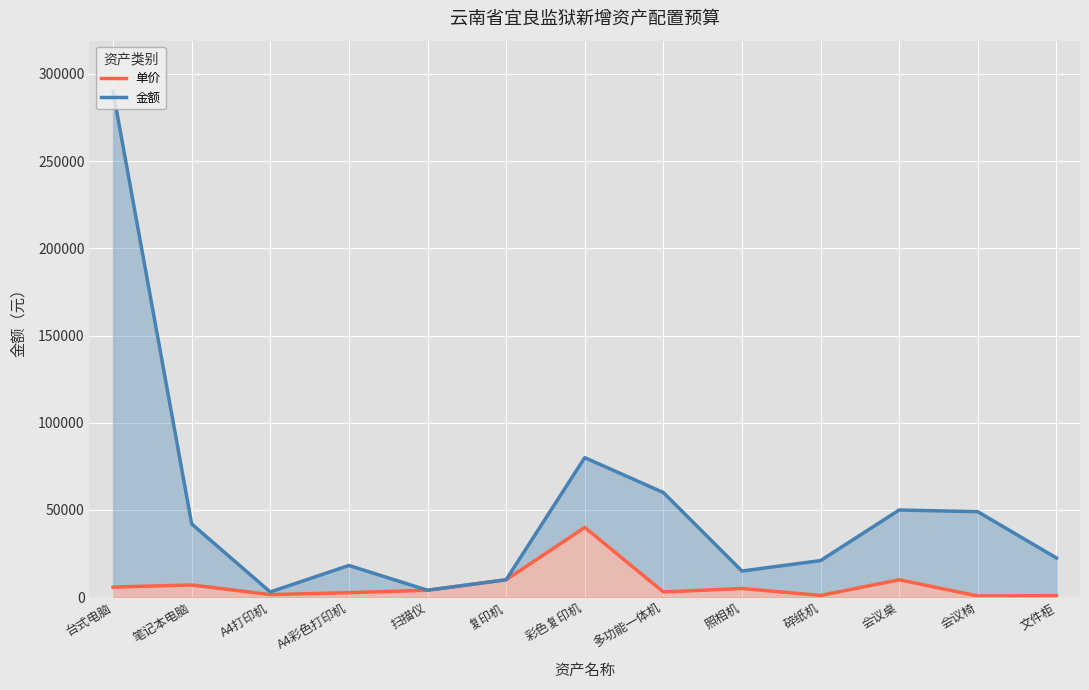

Reading right to left, transcribe all the data shown in this chart.

单价: 900	700	10000	1000	5000	3000	40000	10000	4000	2600	1500	7000	5800
金额: 22500	49000	50000	21000	15000	60000	80000	10000	4000	18200	3000	42000	290000